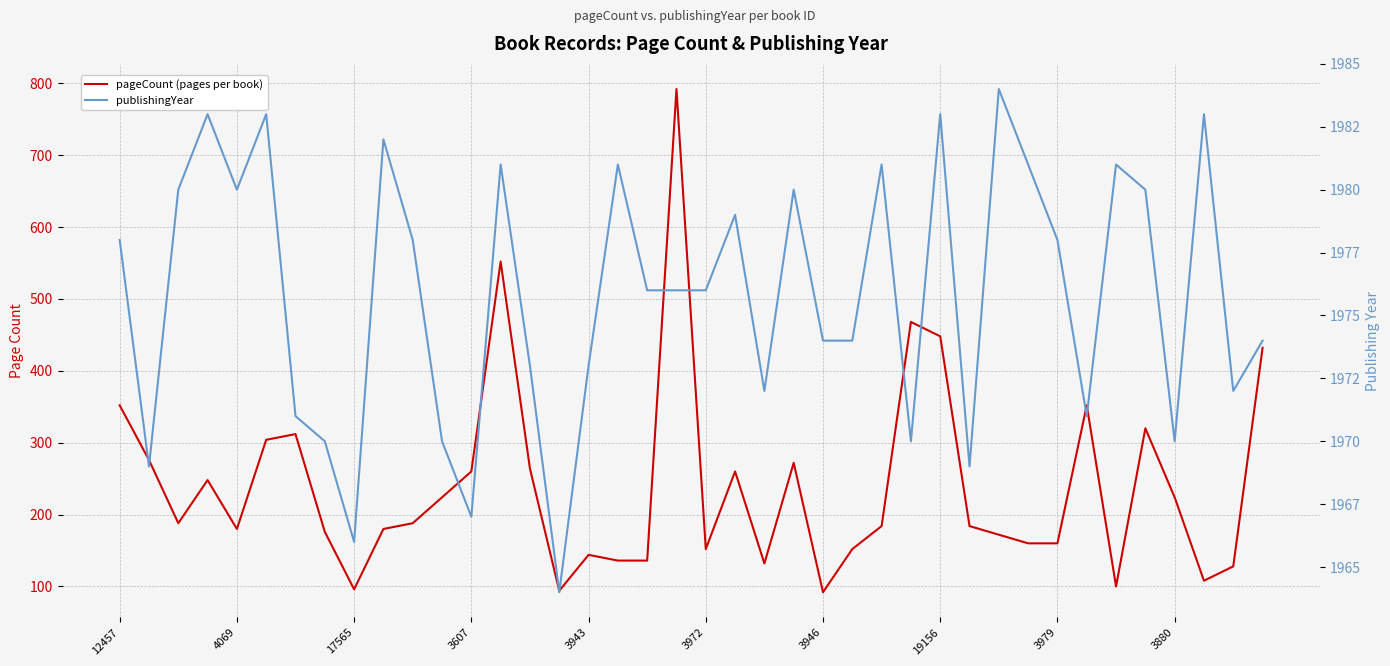

At which label does publishingYear reach its peak?

30